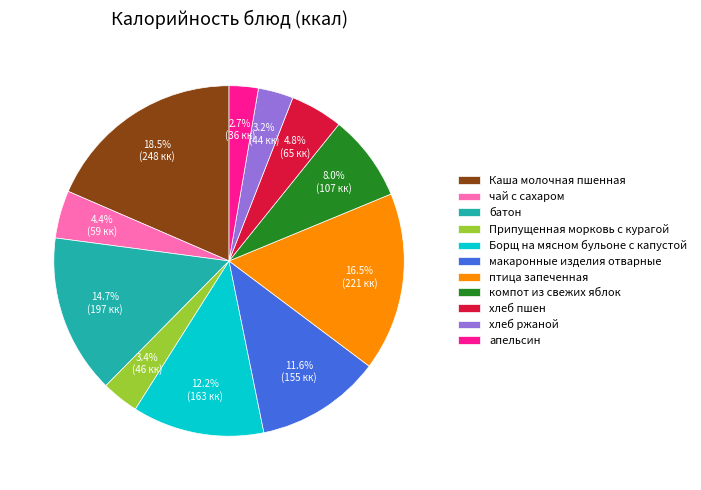

Approximately how many times larger is the value at макаронные изделия отварные compared to чай с сахаром?

2.6